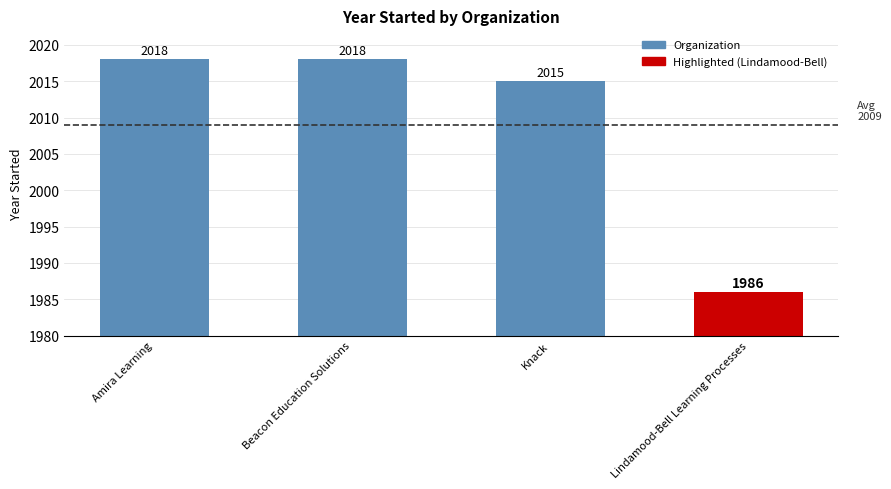

What is the sum of all values?

8037